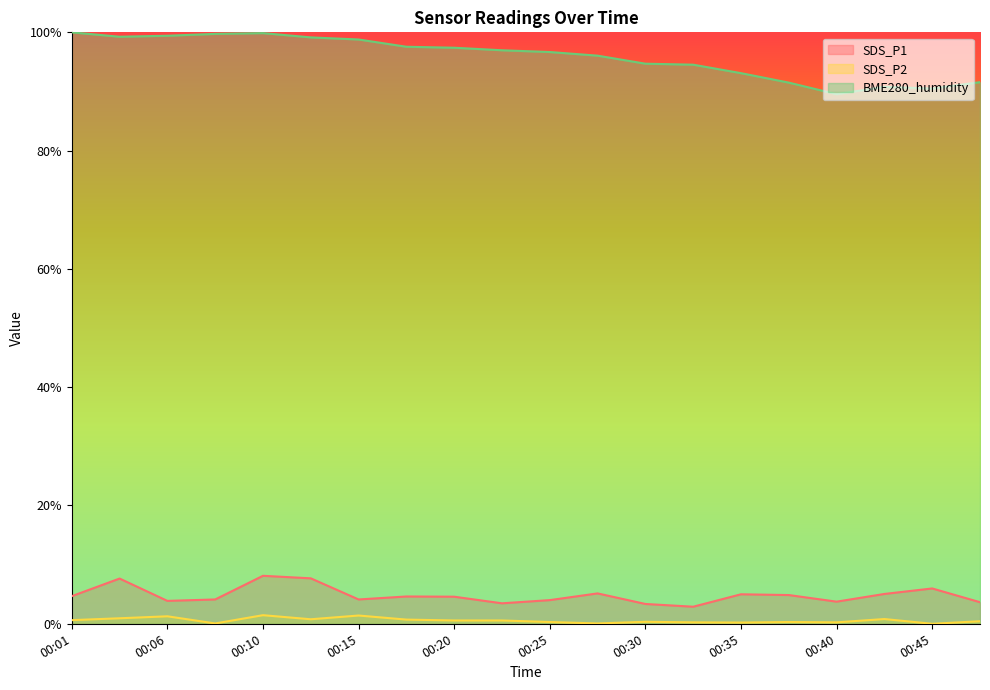

What is the total value across all series at 00:08?

103.9